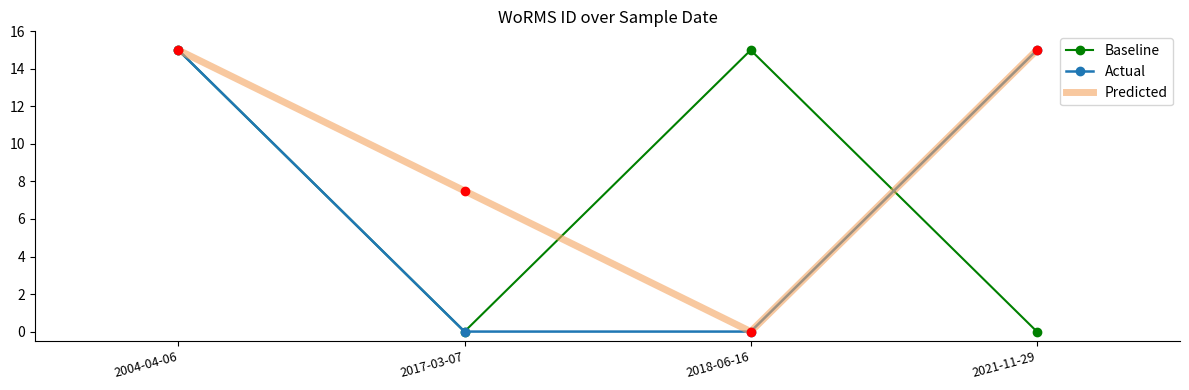

Is it true that Actual equals 15.0 at 2021-11-29?

True